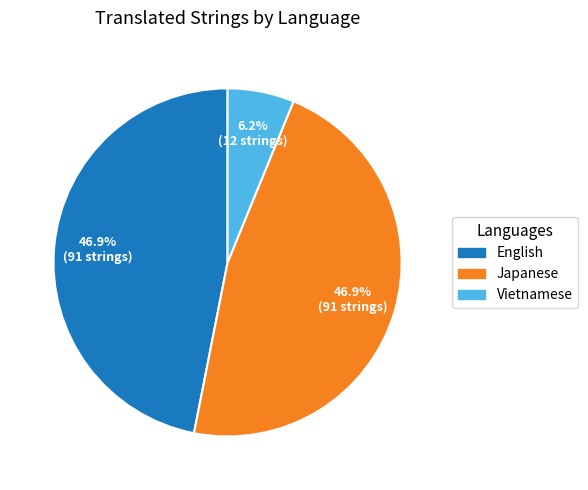

How many slices are in this pie chart?

3